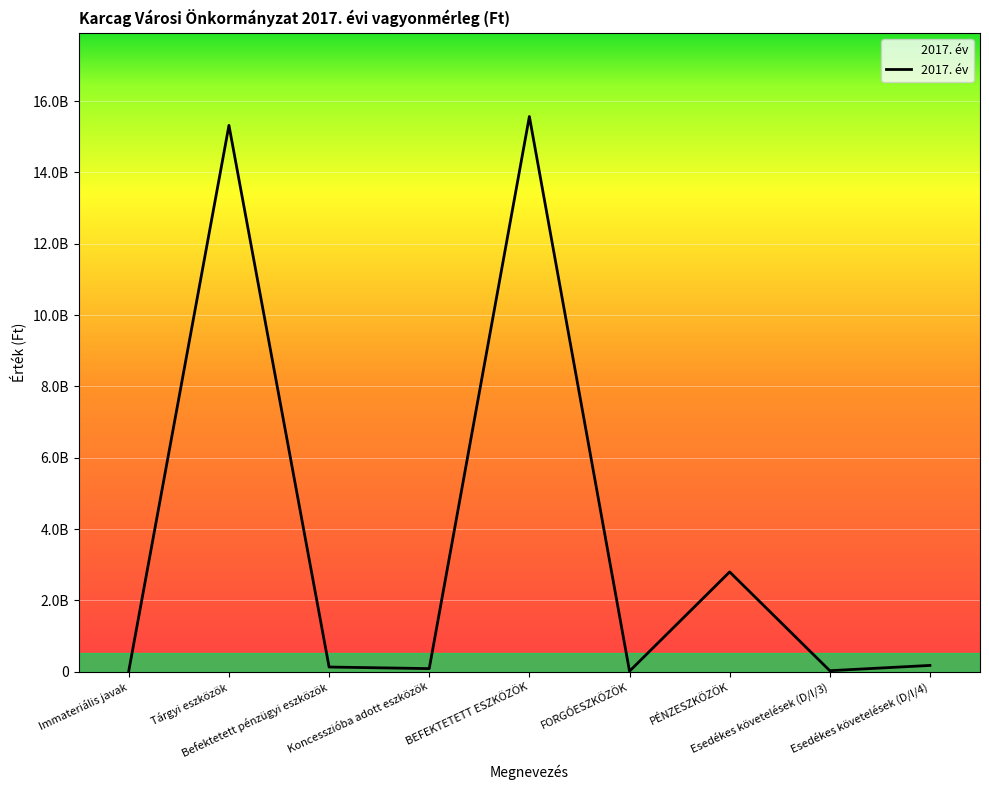

Which label corresponds to the smallest value in the chart?

FORGÓESZKÖZÖK